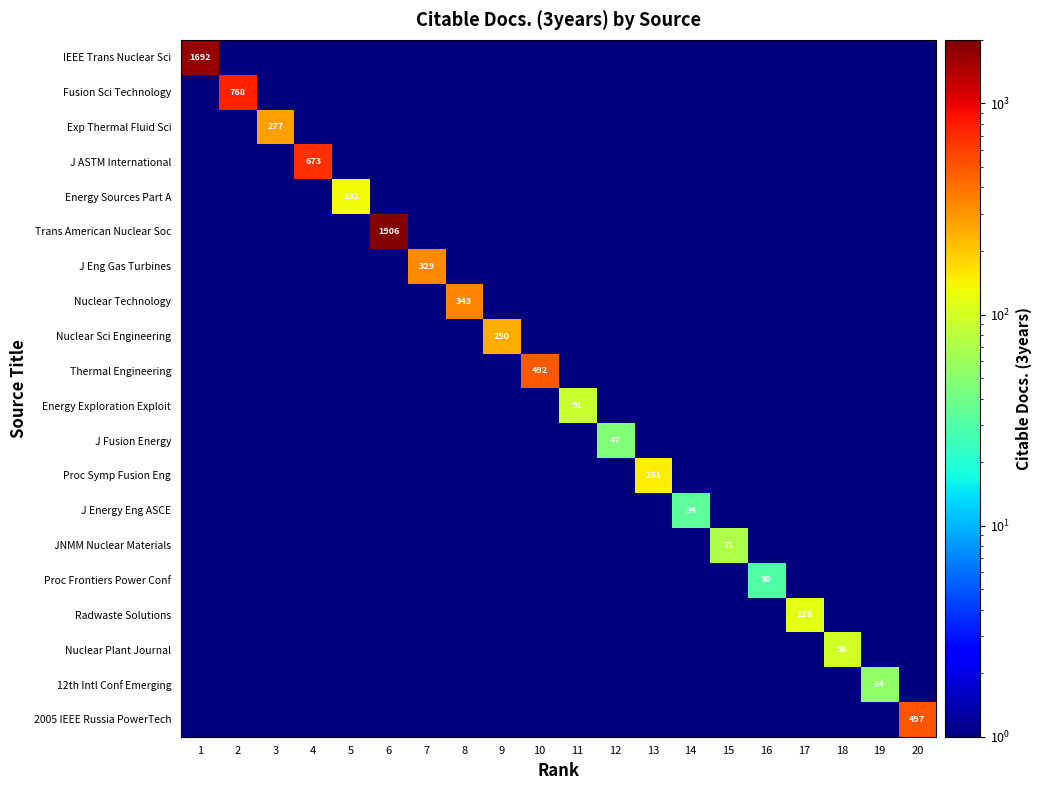

The value of JNMM Nuclear Materials at 12 is 0.5. True or false?

True